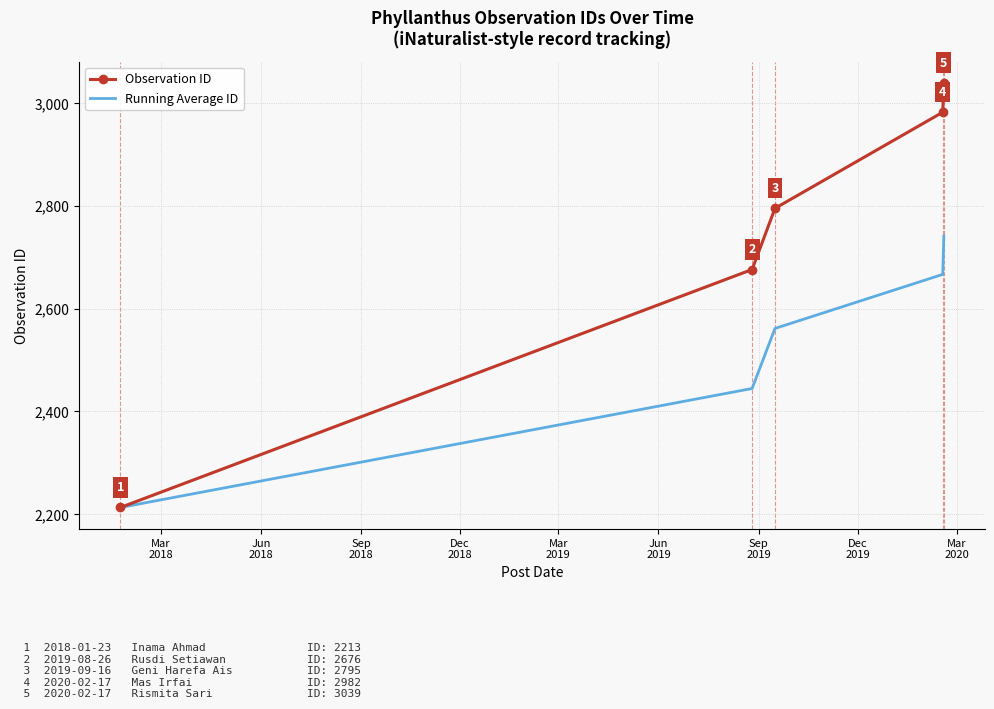

What is the greatest value displayed?

3039.0